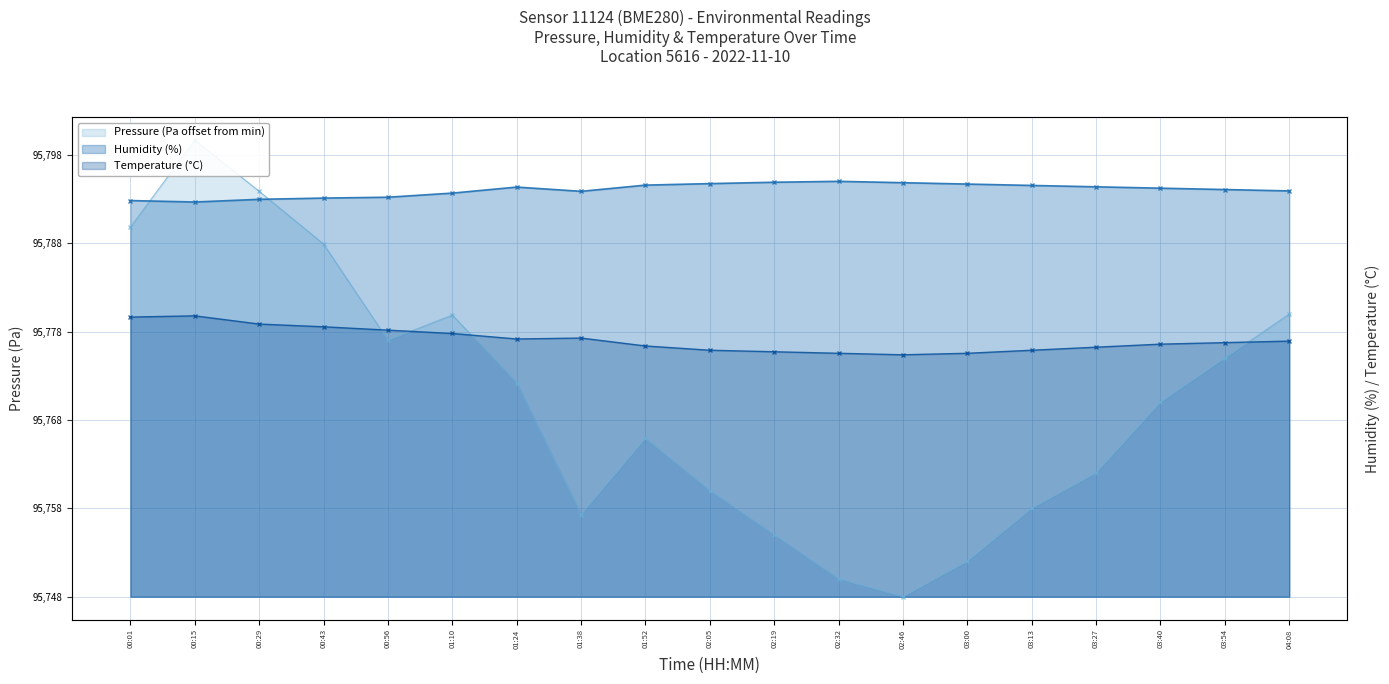

Rank the series by their average value, from highest to lowest.

Humidity, Temperature, Pressure